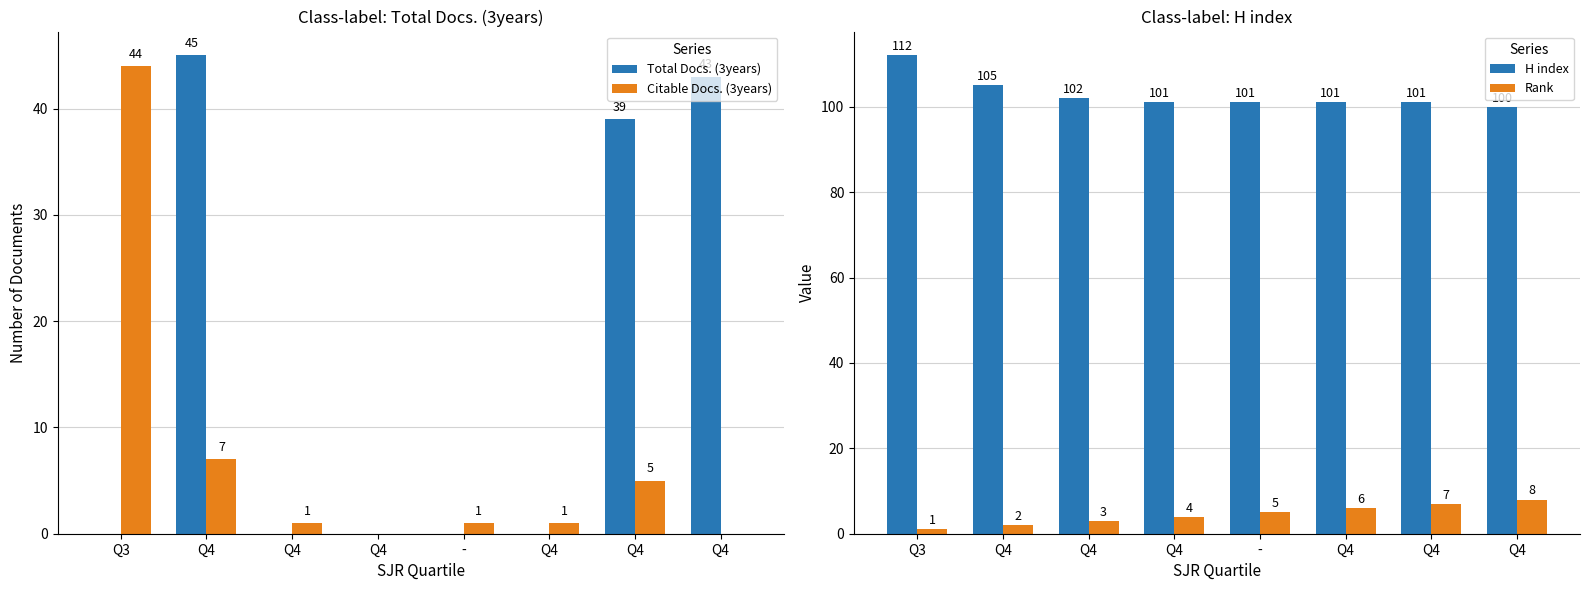

What is the sum of the H index values at Q4 and Q3?

213